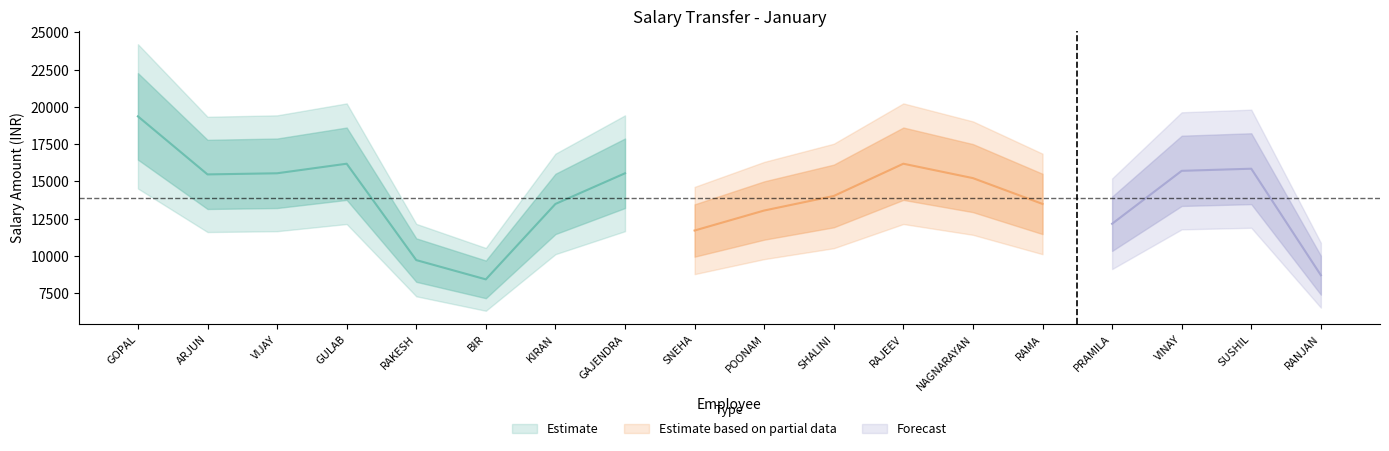

What is the change in value from GOPAL CHANDRA to RAMA DEVI?

-5875